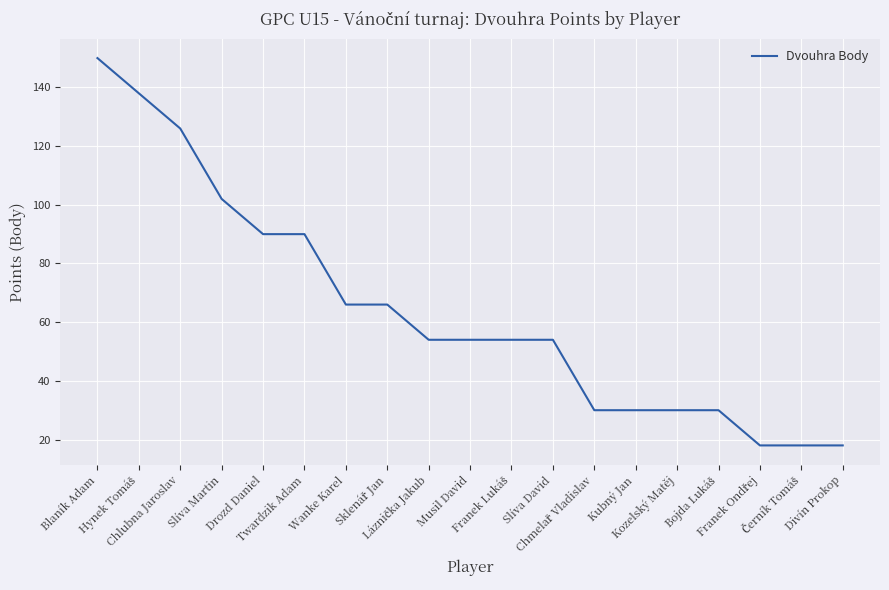

What is the greatest value displayed?

150